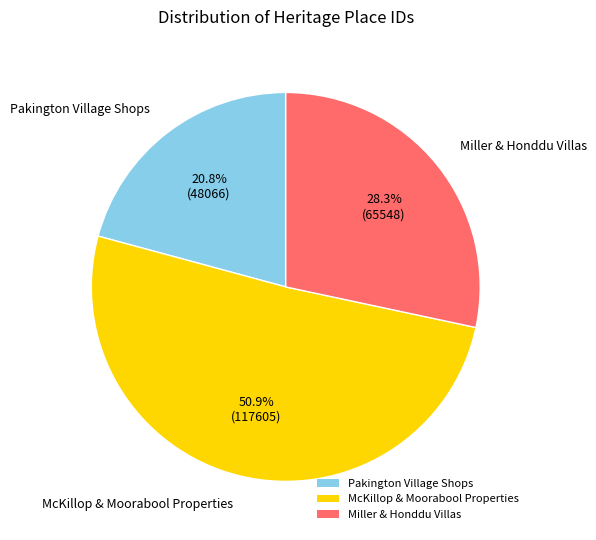

Combined, what portion of the pie is Pakington Village Shops and Miller & Honddu Villas?

49.1%